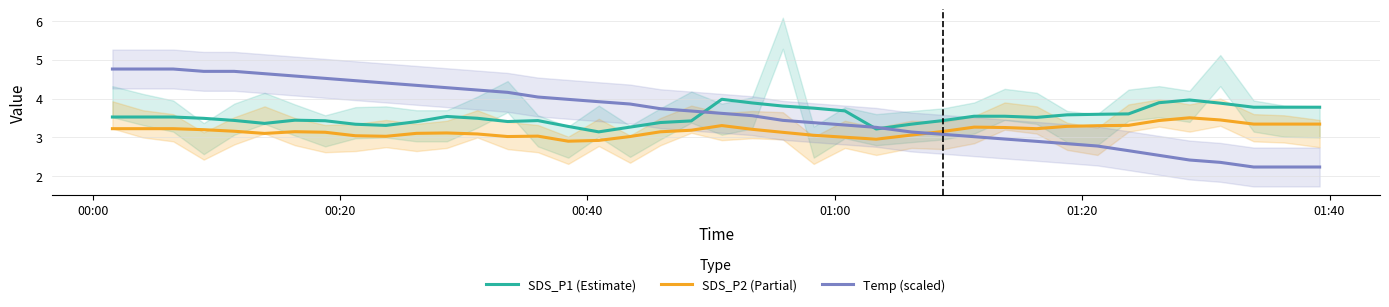

What is the maximum value for SDS_P1 (Estimate)?

4.0